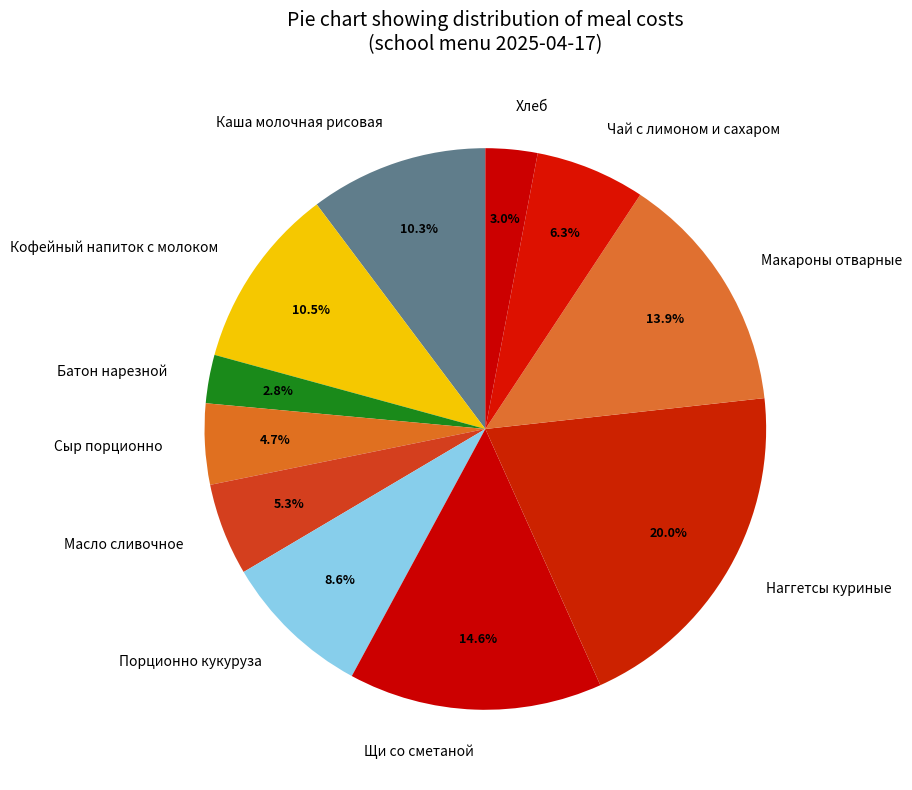

To the nearest percent, what is the difference between the largest and smallest slice percentages?

17%